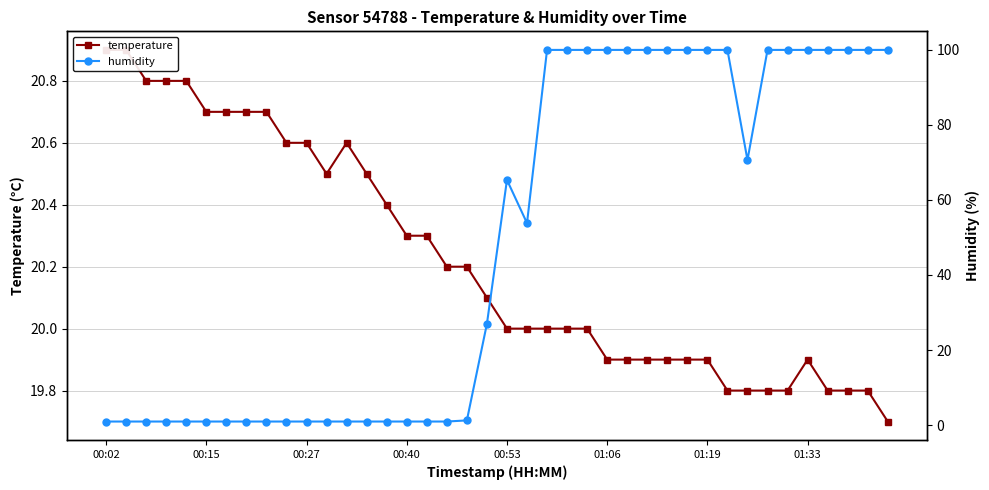

Rank the series by their maximum value, from lowest to highest.

temperature, humidity